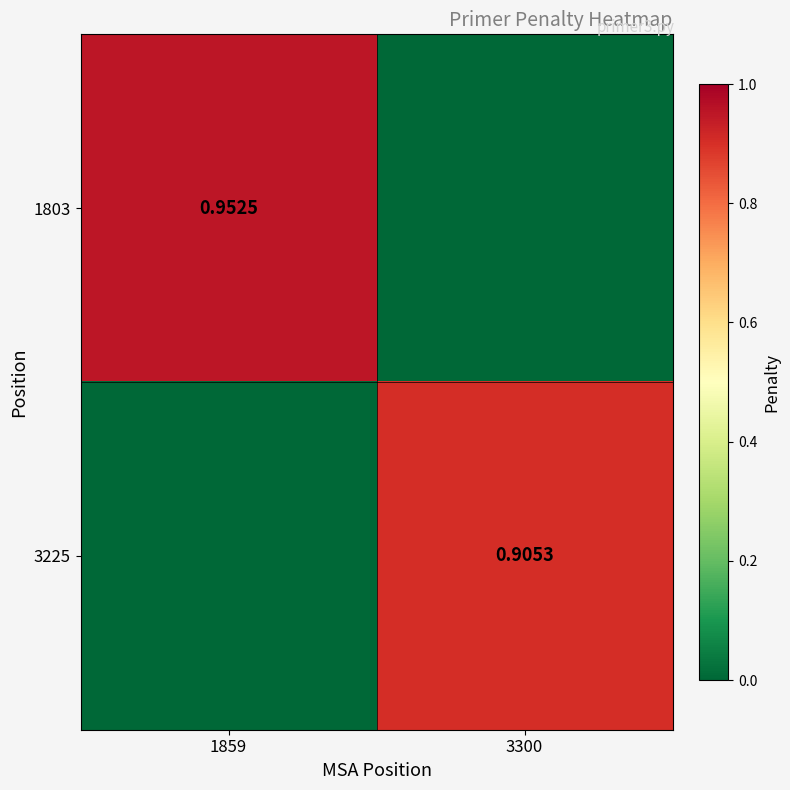

The 3225 series shows 0.0 at 1859. True or false?

True